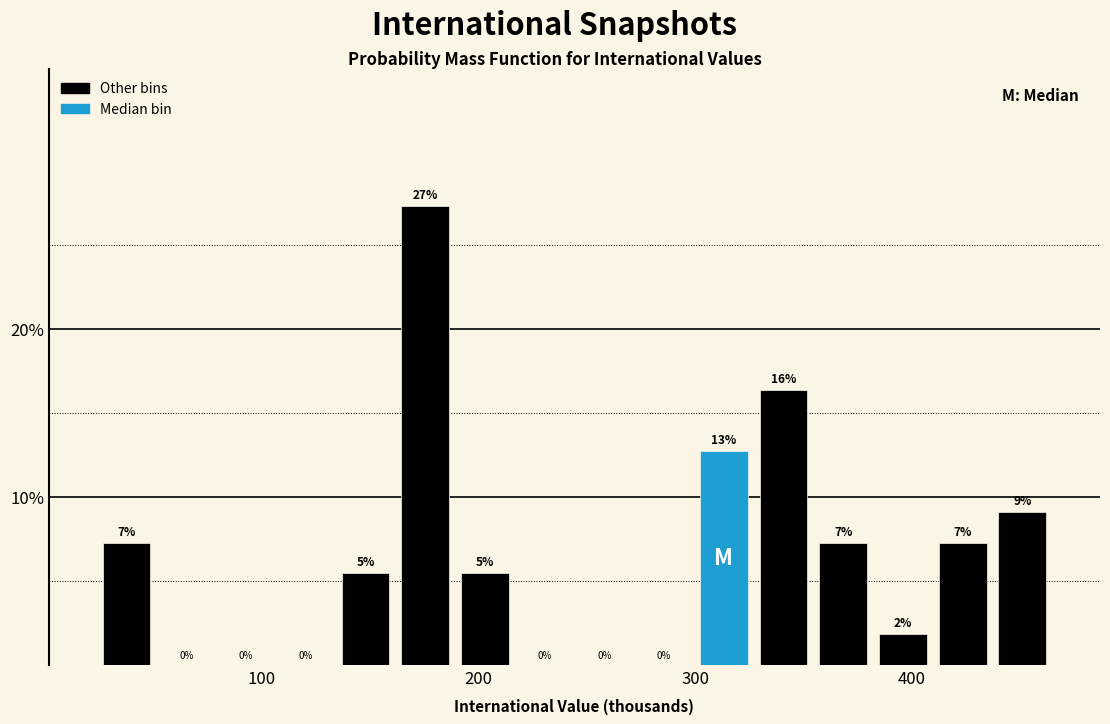

Read against the x-axis, roughly where is the centre of the tallest bar?

180